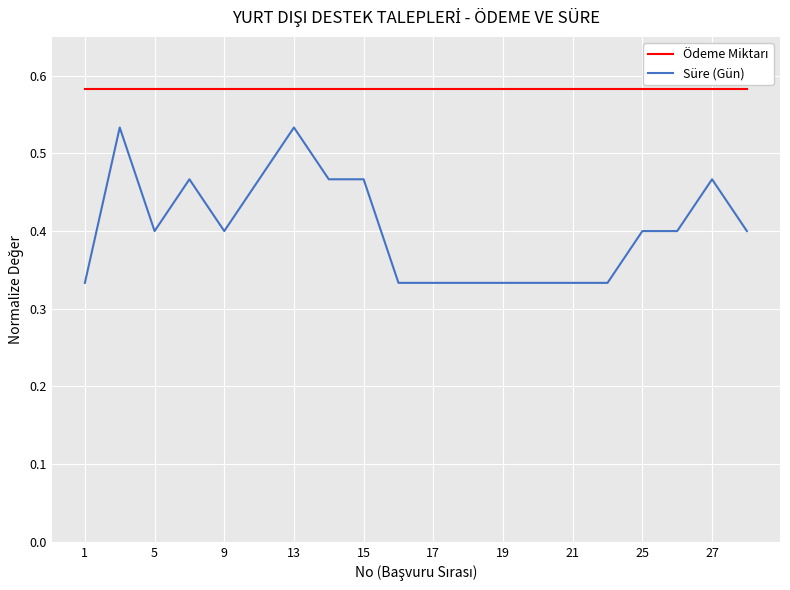

Which series has the widest spread of values?

Süre (Gün)